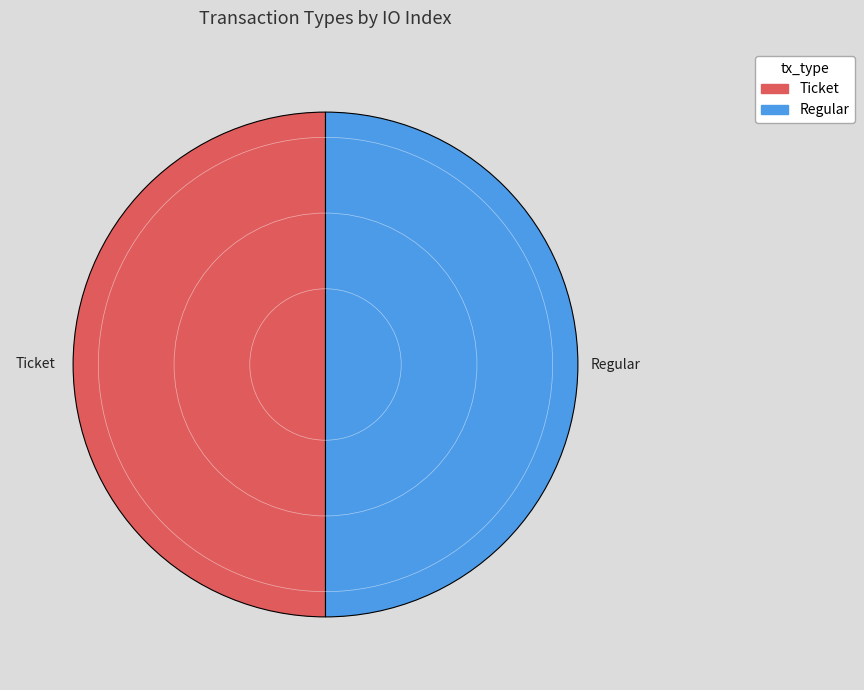

Is the sum of Ticket and Regular greater than half?

Yes